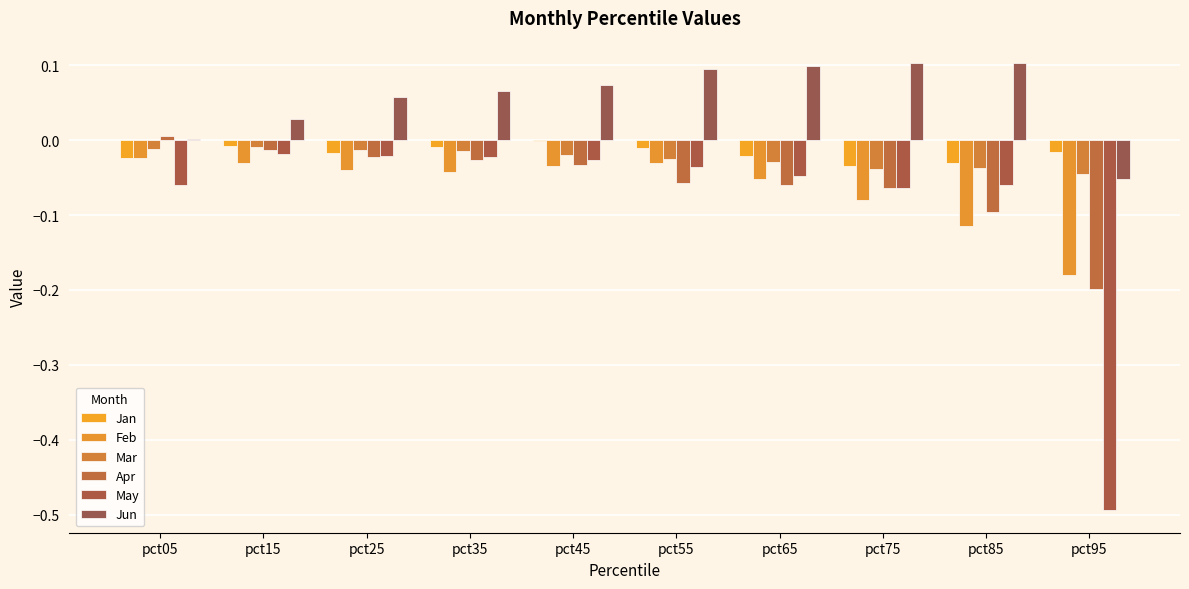

Which series has the largest range (max minus min)?

May